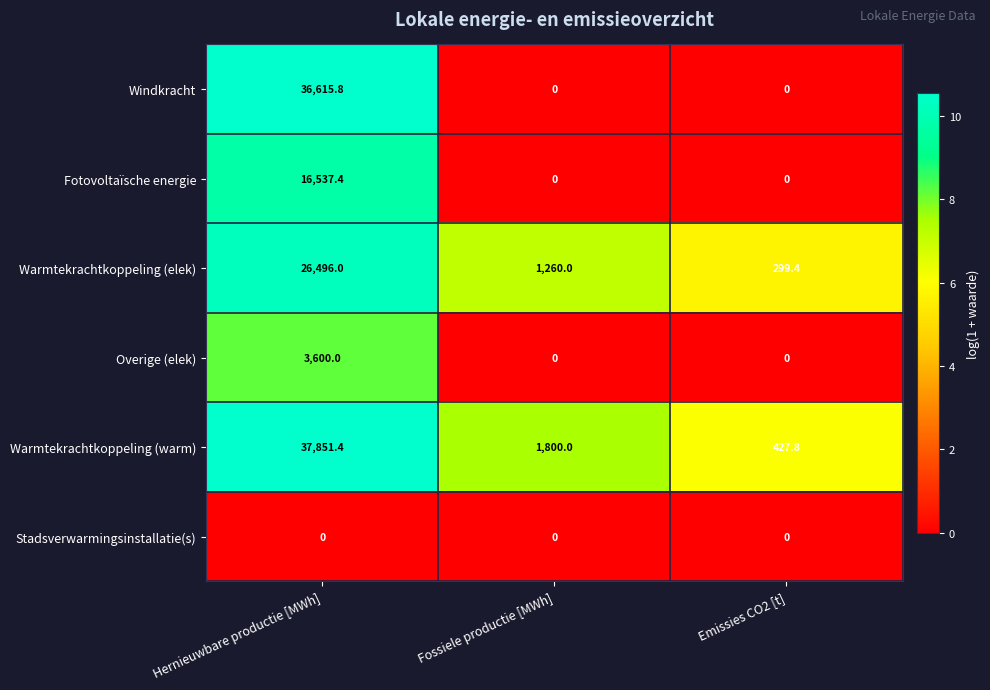

At which category is the sum across all series the highest?

Hernieuwbare productie [MWh]